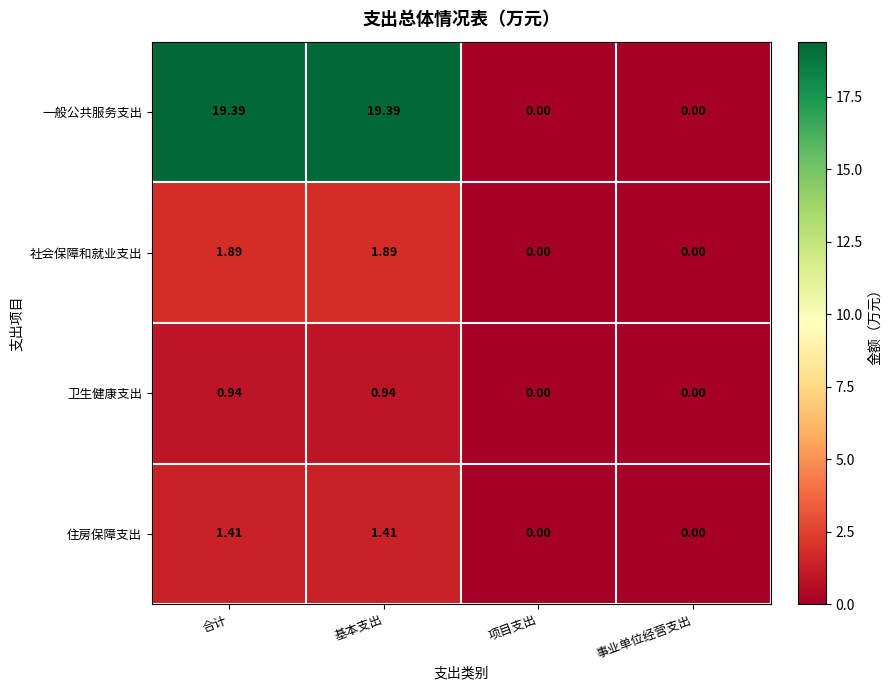

What is the maximum value shown in the chart?

19.4